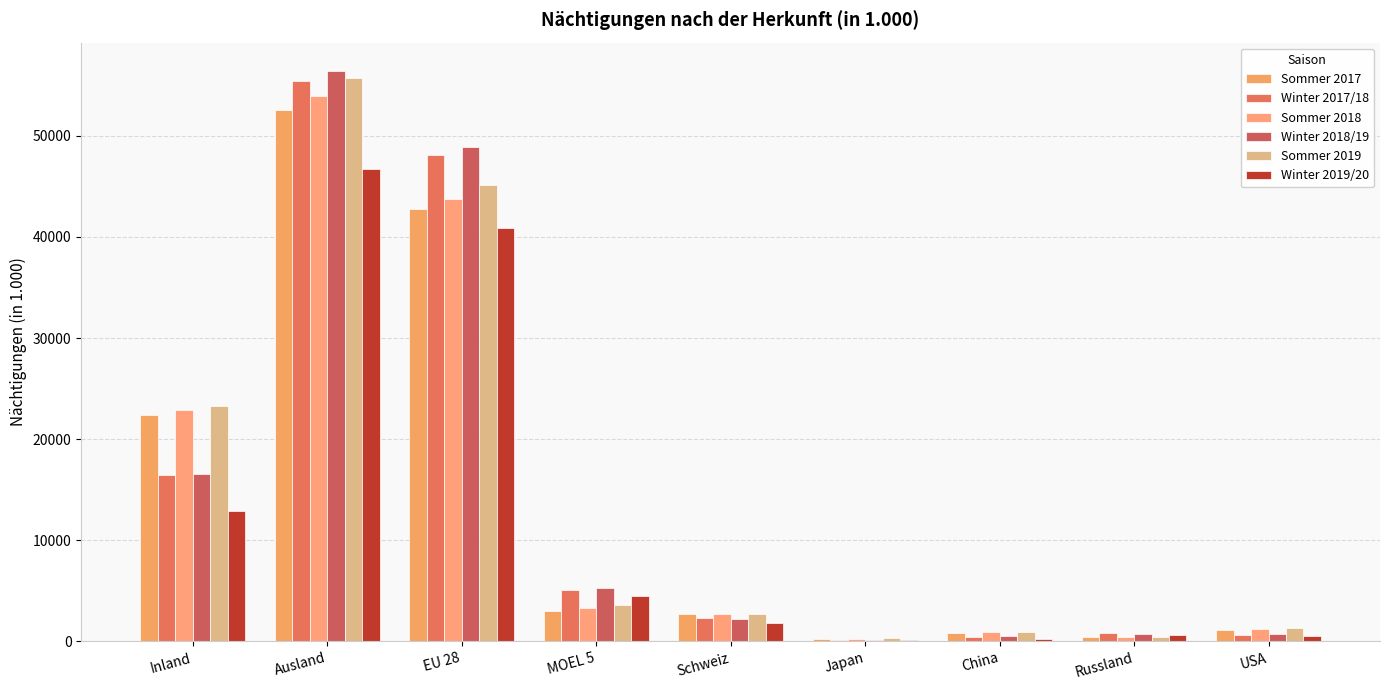

Reading left to right, transcribe all the data shown in this chart.

Sommer 2017: 22404.1	52583.0	42729.9	3032.6	2700.2	262.3	837.1	400.1	1166.7
Winter 2017/18: 16447.4	55391.5	48113.0	5050.3	2297.2	169.2	457.4	813.9	632.7
Sommer 2018: 22842.5	53904.4	43758.5	3331.5	2671.3	284.8	925.9	399.0	1248.1
Winter 2018/19: 16526.6	56388.7	48868.6	5274.3	2254.7	191.9	497.5	754.2	723.8
Sommer 2019: 23295.9	55679.0	45161.8	3572.3	2672.5	309.3	966.6	437.8	1307.5
Winter 2019/20: 12926.8	46756.1	40883.2	4507.0	1779.6	145.8	290.2	660.8	545.0